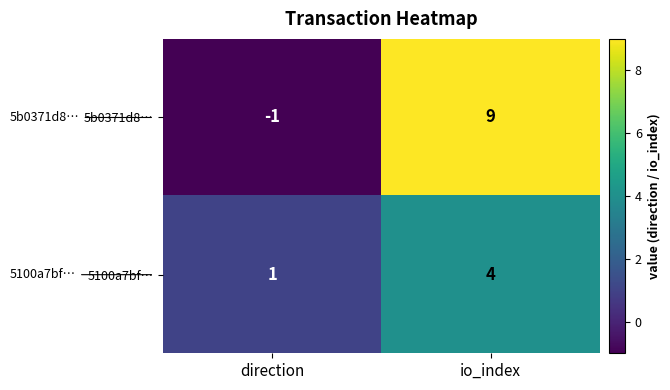

What is the approximate value of 5100a7bf… at io_index?

4